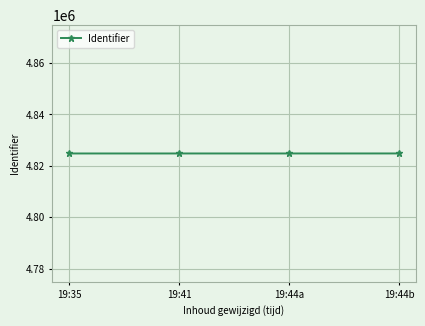

What is the average value?

4824819